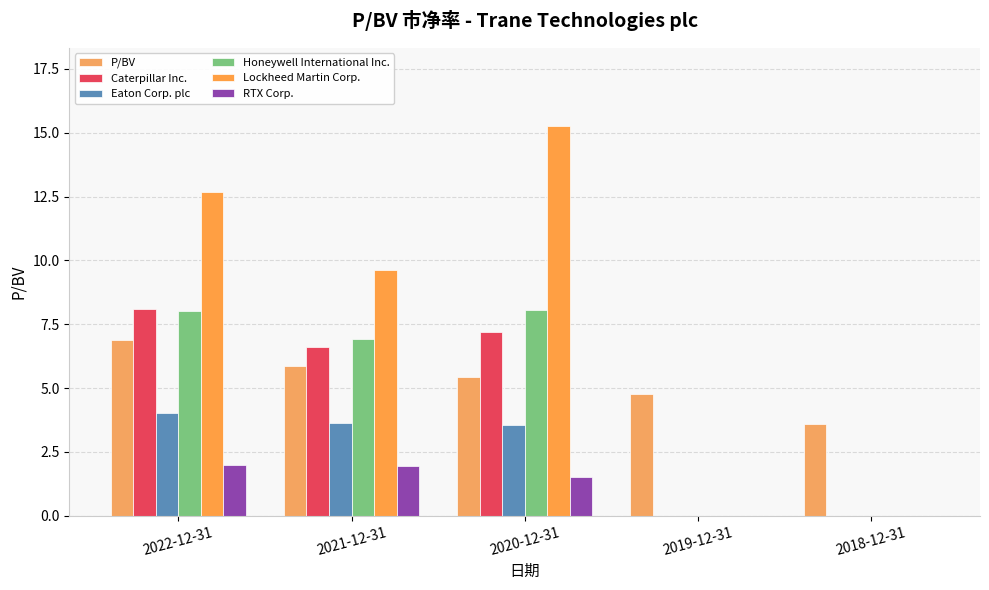

List the labels in order of Eaton Corp. plc value, largest first.

2022-12-31, 2021-12-31, 2020-12-31, 2019-12-31, 2018-12-31